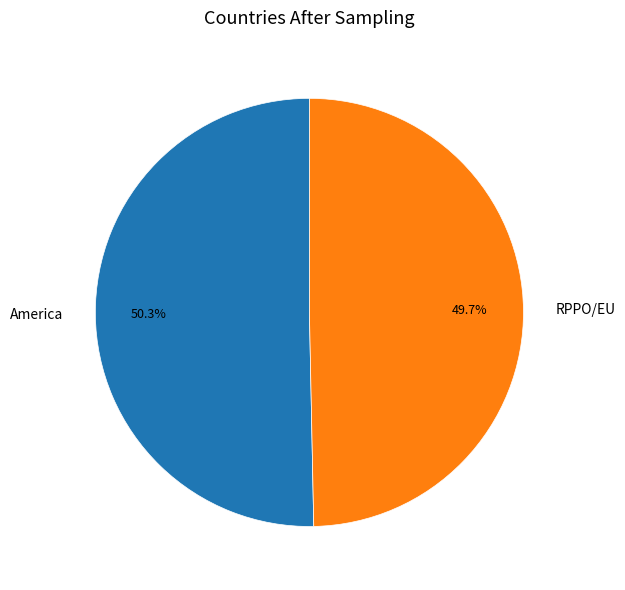

What percentage do America and RPPO/EU together represent?

100.0%